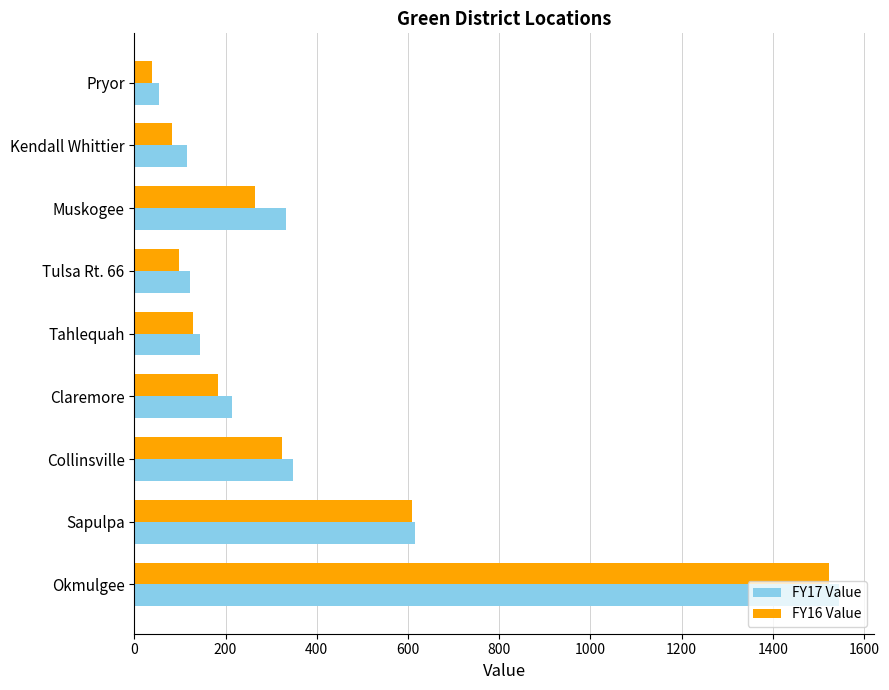

What is the difference between the maximum and second lowest values in the FY17 Value series?

1429